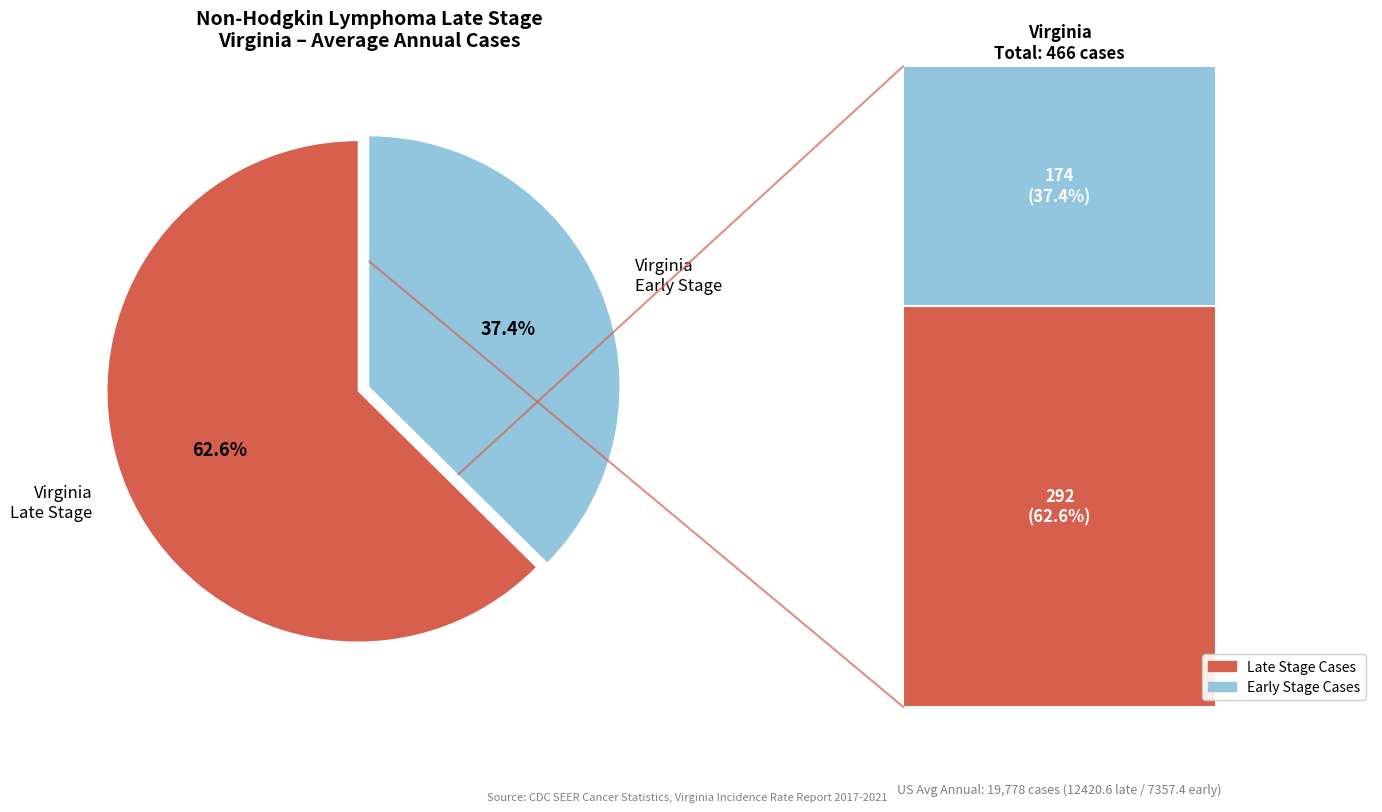

Is there a majority slice in this chart?

Yes